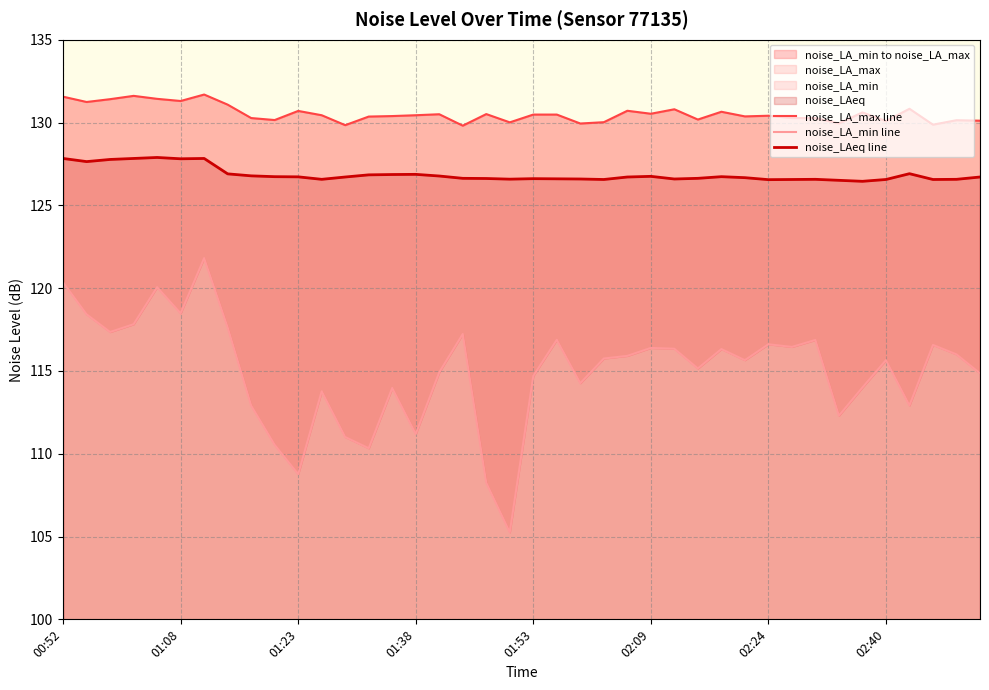

True or false: noise_LAeq line and noise_LA_max line intersect in this chart.

False